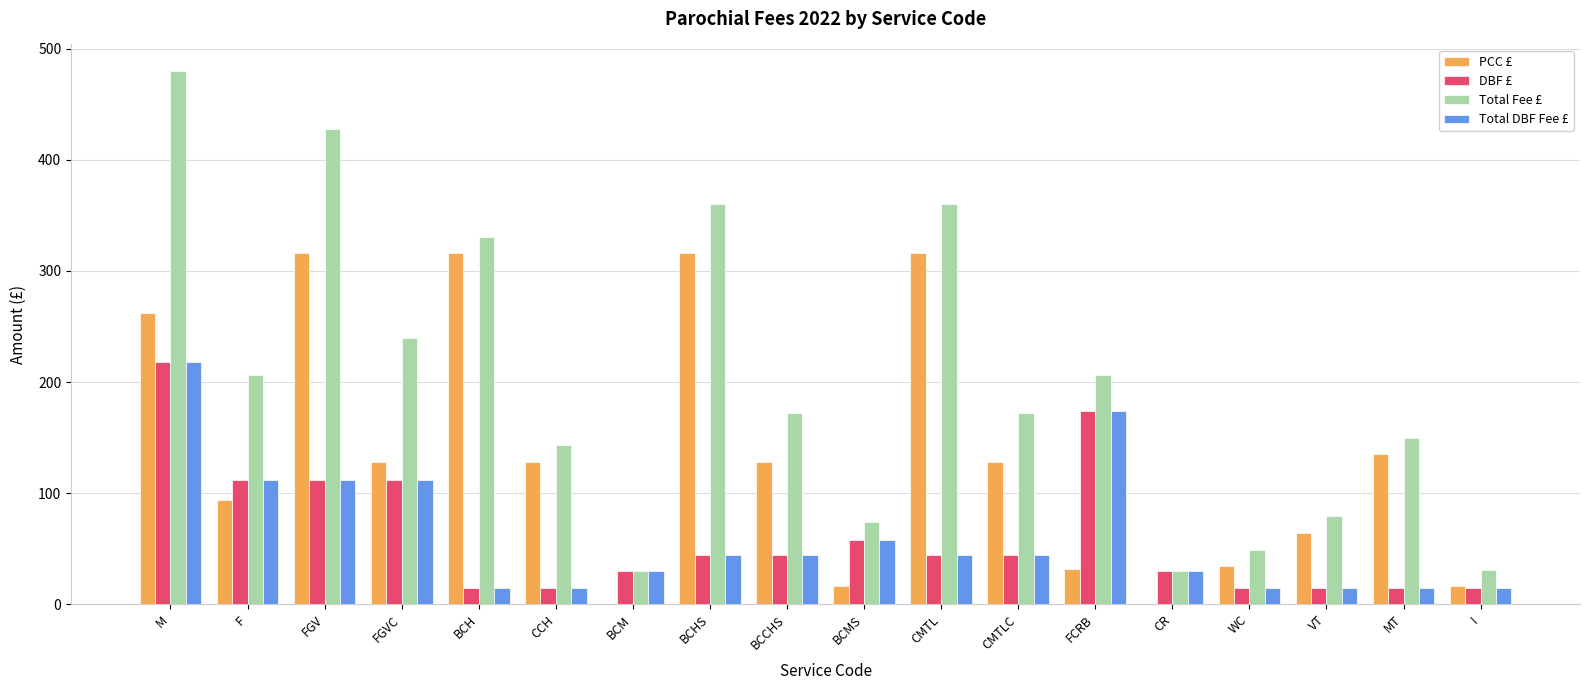

Which series changed the most between FGV and I?

Total Fee £